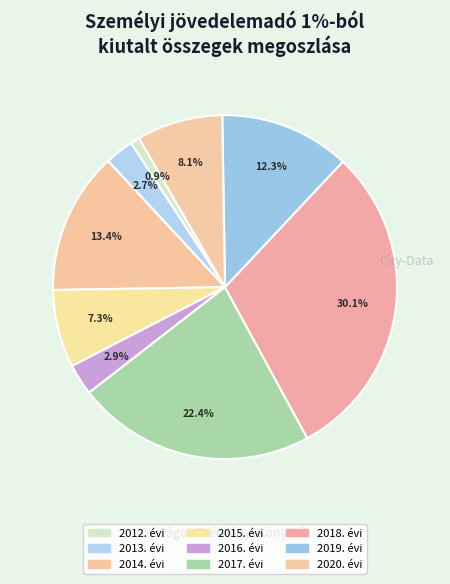

To the nearest percent, what portion does 2020. évi represent?

8%